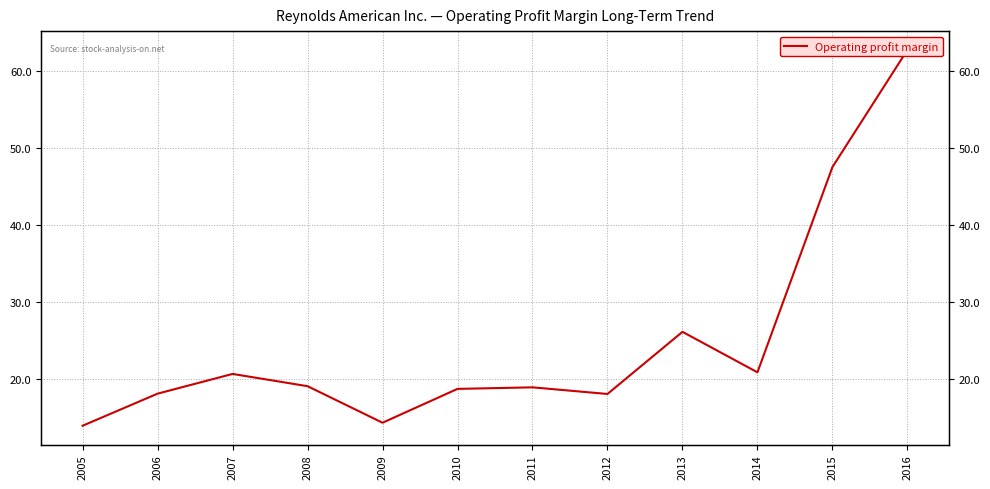

What is the smallest value displayed?

0.1